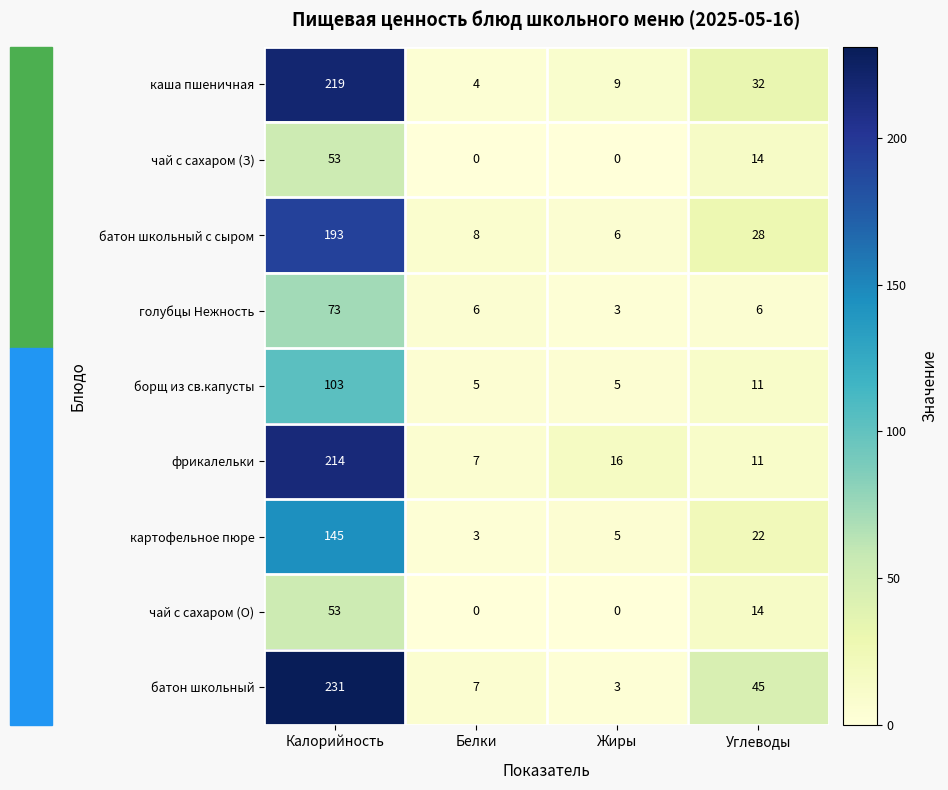

Where is фрикалельки nearest to the value 110?

Жиры